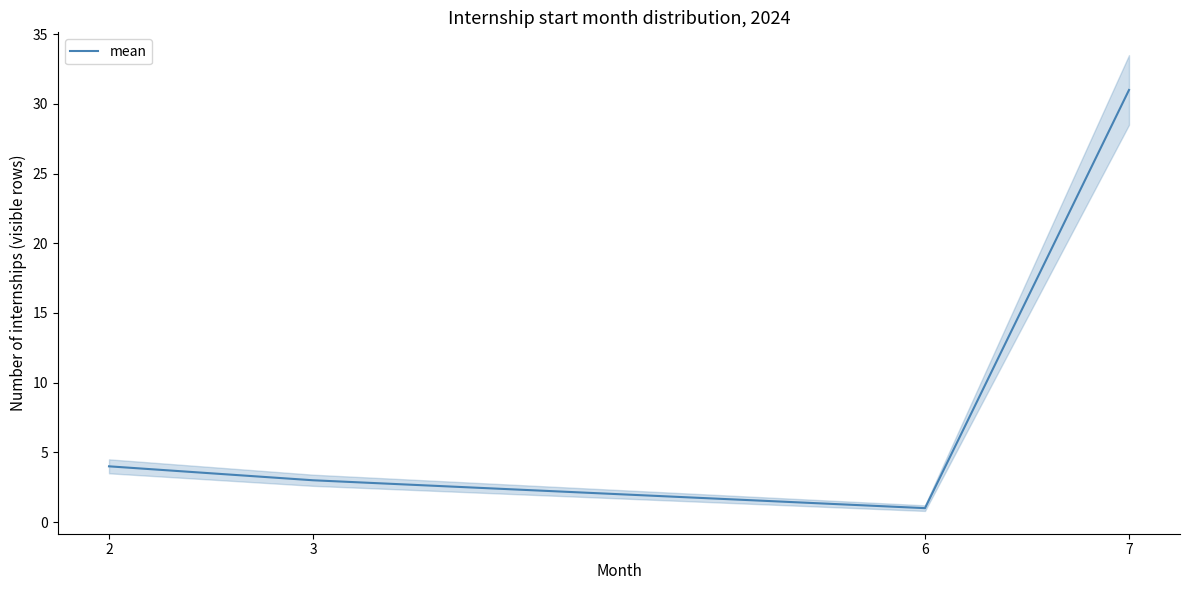

True or false: the data has more than 0 interior local peaks.

False